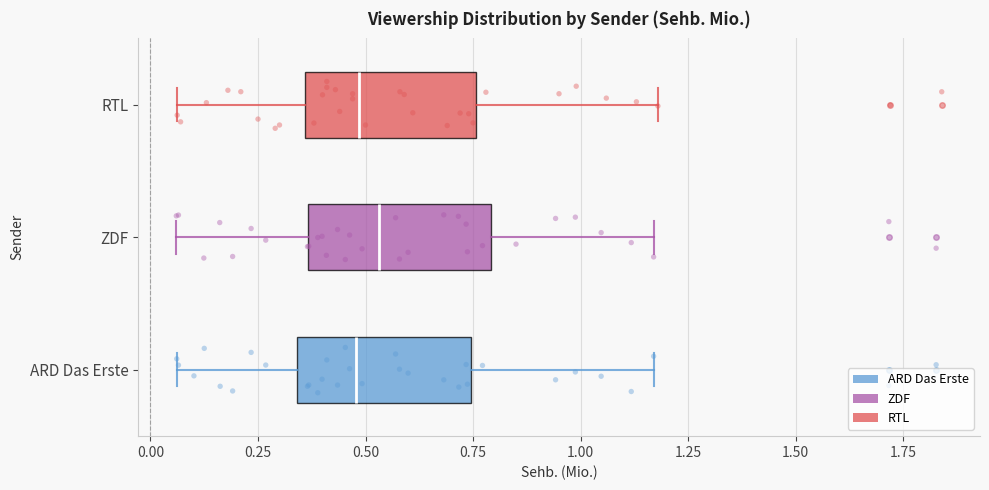

Reading bottom to top, read every box against the x-axis: the position of its median line, the range the box covers, and the ends of its whiskers. The values are not printed on the chart, so give them approximately, as read against the axis.

ARD Das Erste: median 0.50, box 0.35 to 0.75, whiskers 0.05 to 1.15
ZDF: median 0.55, box 0.35 to 0.80, whiskers 0.05 to 1.15
RTL: median 0.50, box 0.35 to 0.75, whiskers 0.05 to 1.20